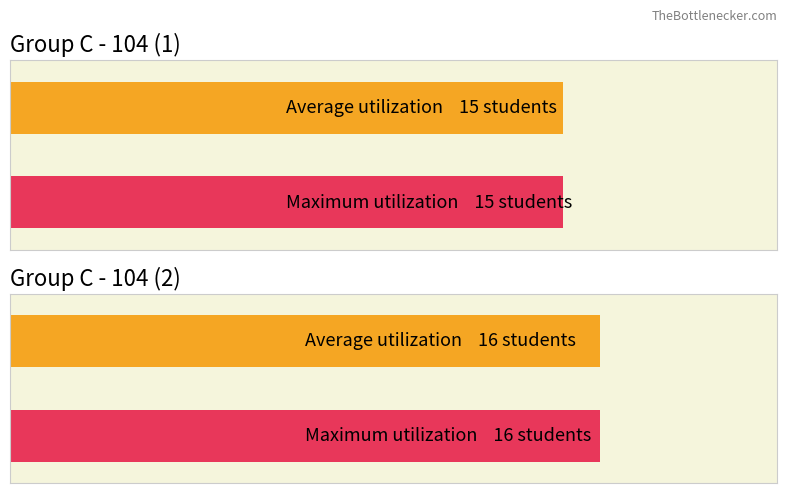

What is the difference between the Average utilization values at С - 104 (2) and С - 104 (1)?

1